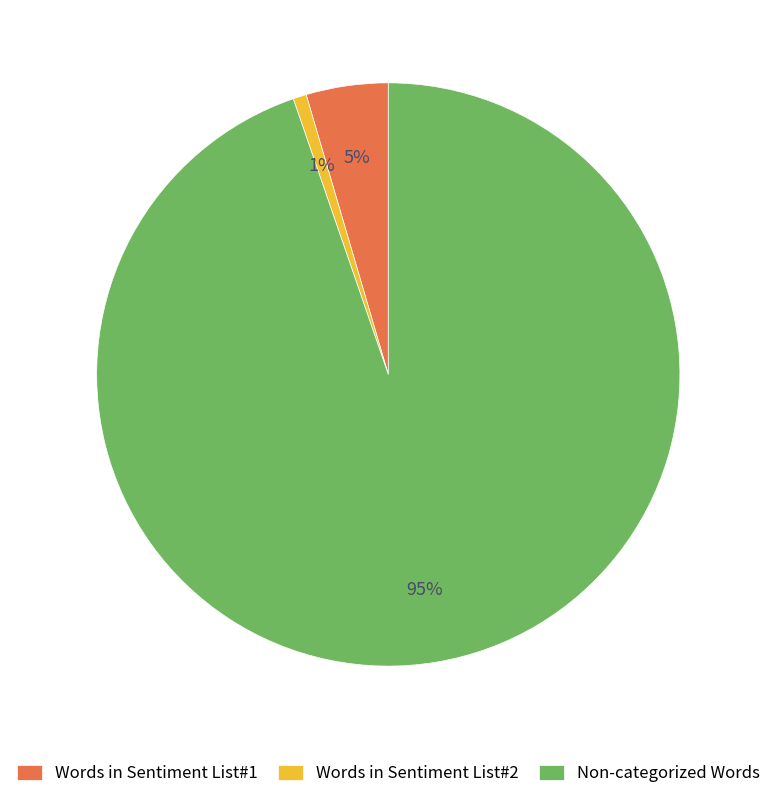

To the nearest percent, what is the average slice percentage?

33%